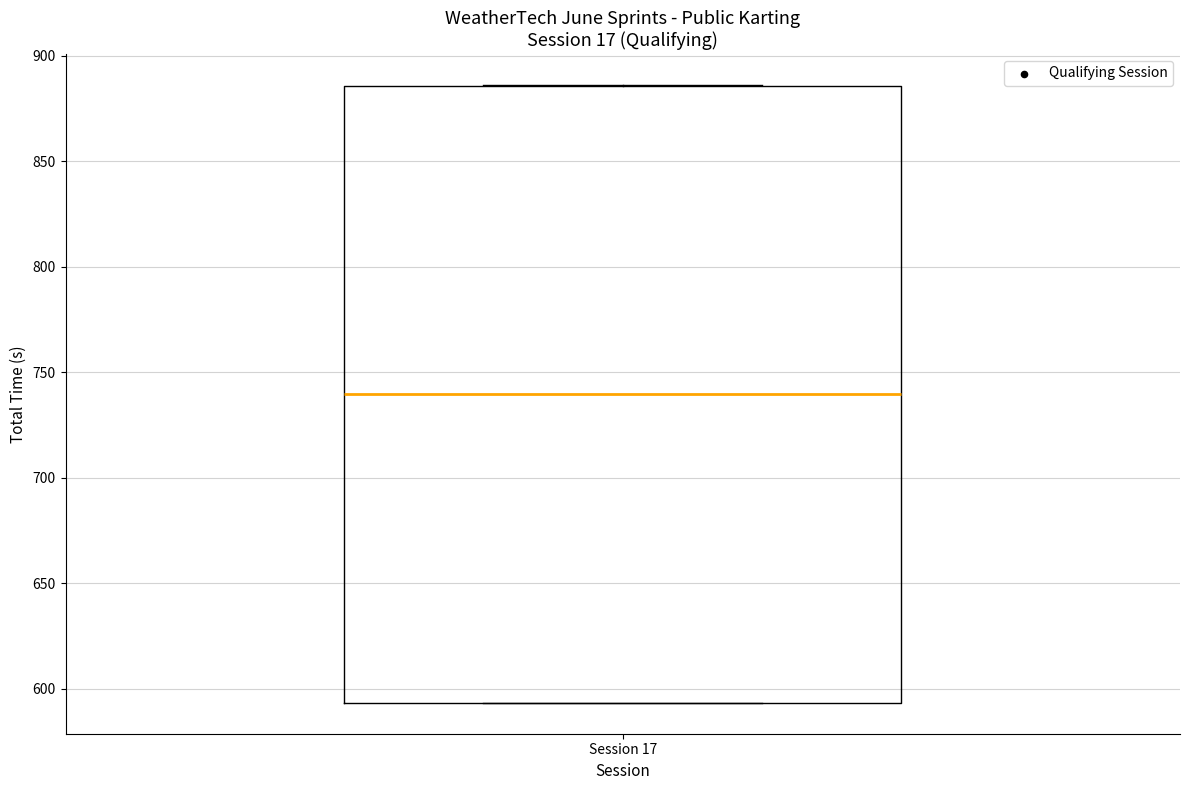

Read this box plot against the y-axis: the position of the median line, the range covered by the box, and the ends of both whiskers. The values are not printed on the chart, so give them approximately, as read against the axis.

median 740, box 595 to 885, whiskers 595 to 885